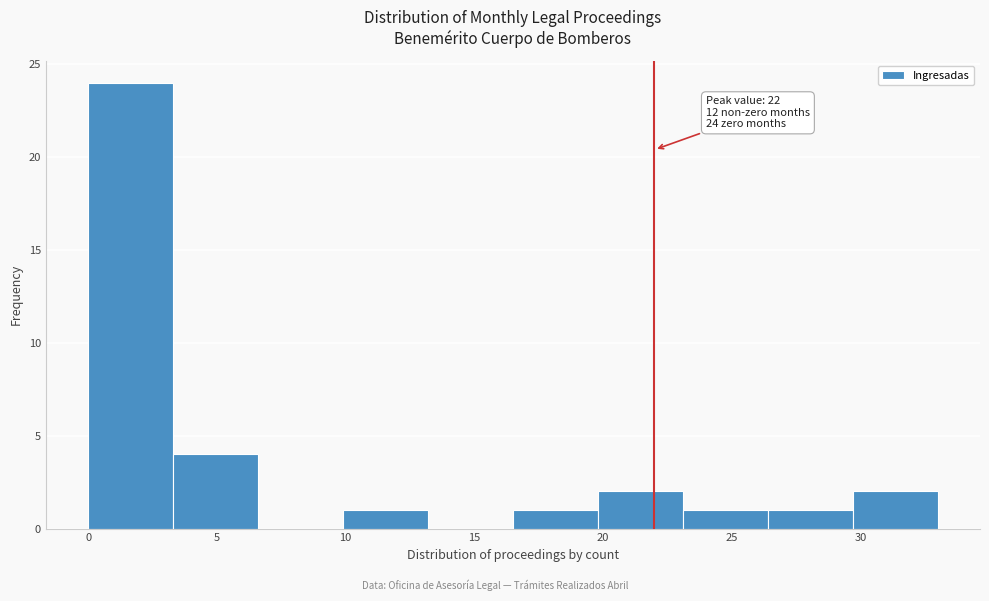

Over which range of the x-axis is the bar tallest?

0.0 to 3.3